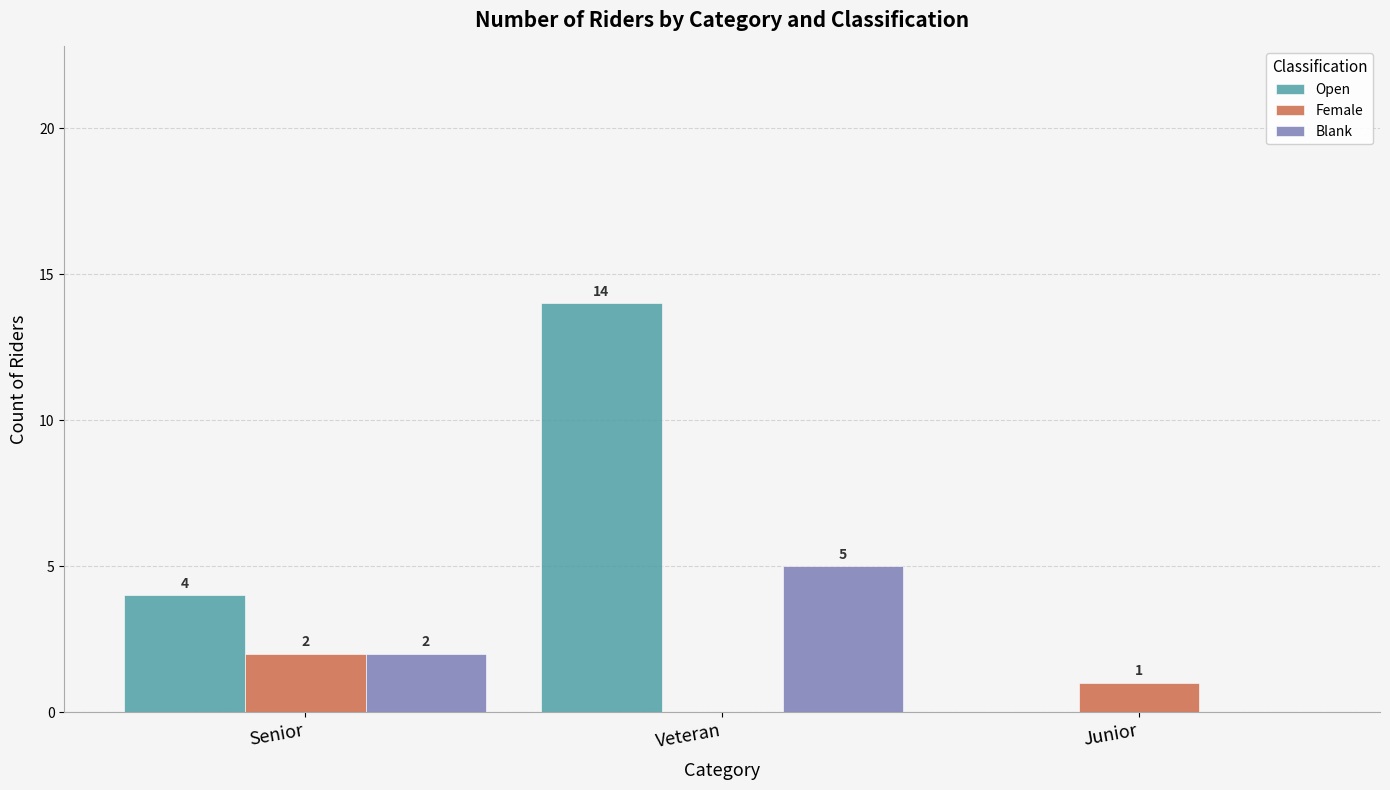

True or false: Blank has a value of 0 at Junior.

True